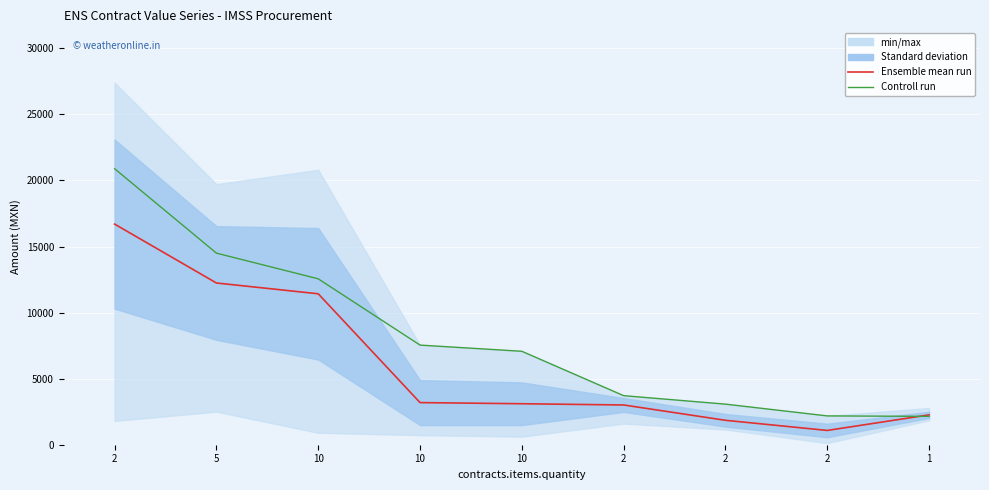

Is it true that Ensemble mean run equals 658.4 at 10?

False